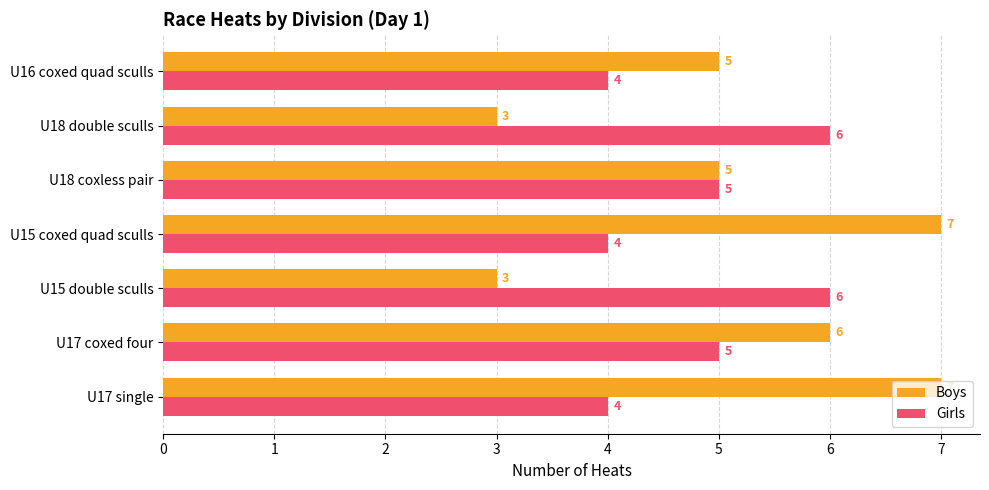

Between U17 coxed four and U15 double sculls, which series saw the biggest shift?

Boys